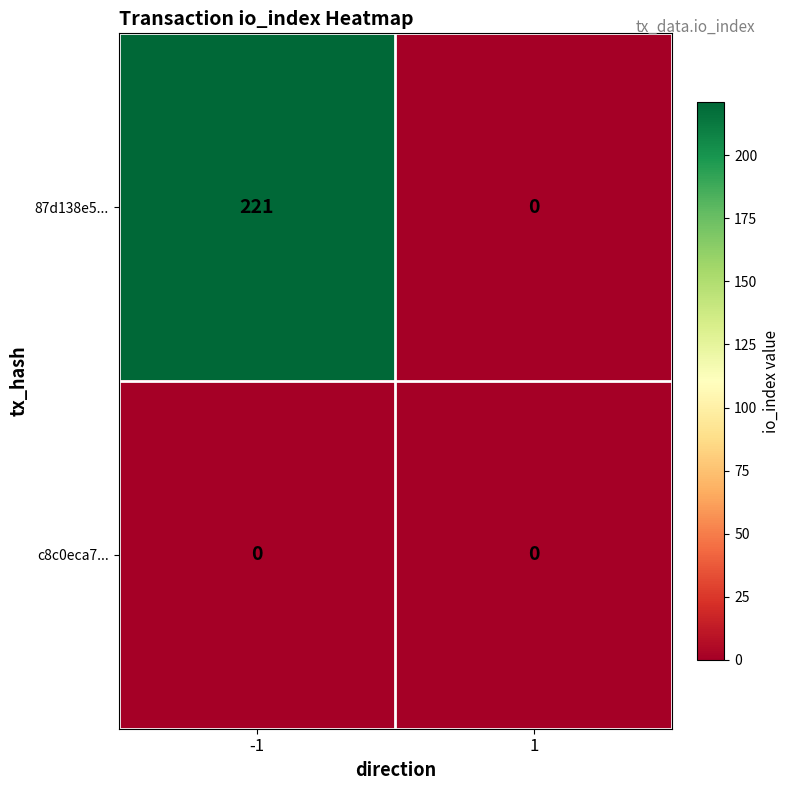

At -1, list the series in order from largest to smallest.

87d138e5..., c8c0eca7...